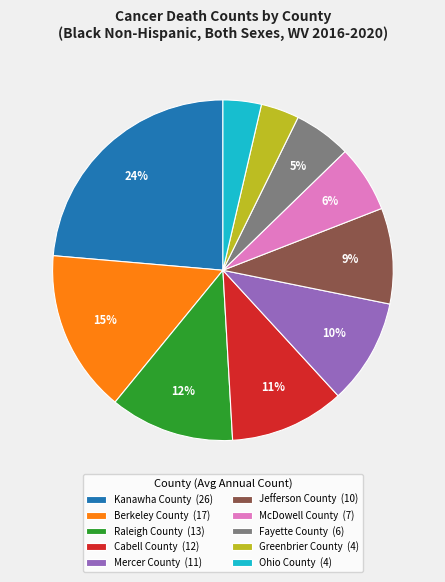

Which category has the biggest portion of the pie?

Kanawha County